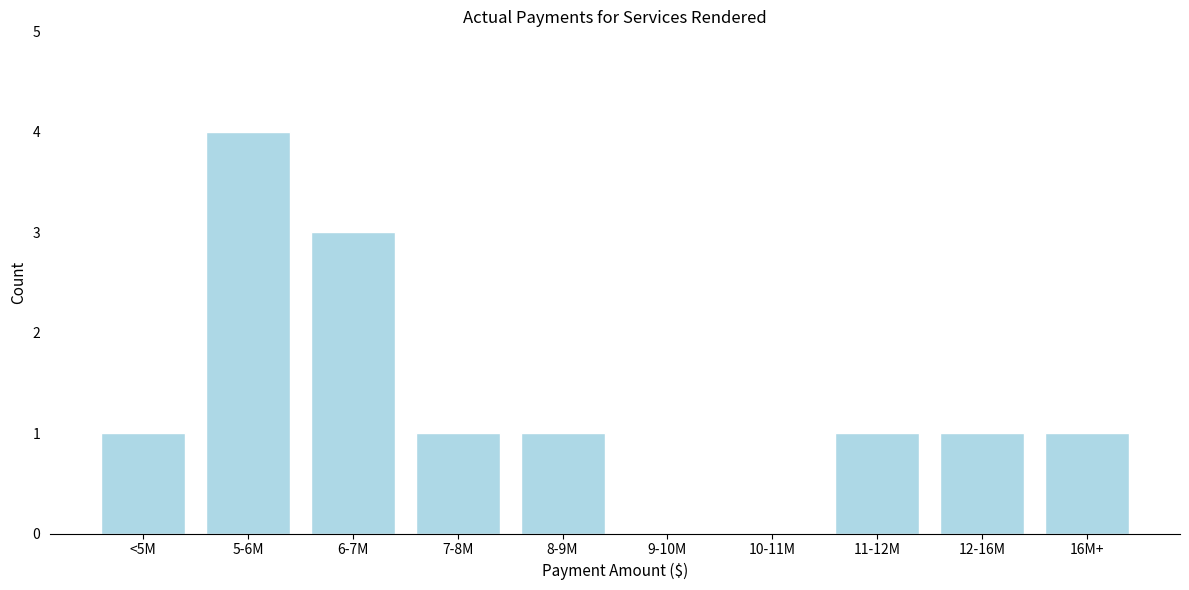

Reading left to right, what are all the values shown in this chart?

<5M=1	5-6M=4	6-7M=3	7-8M=1	8-9M=1	9-10M=0	10-11M=0	11-12M=1	12-16M=1	16M+=1